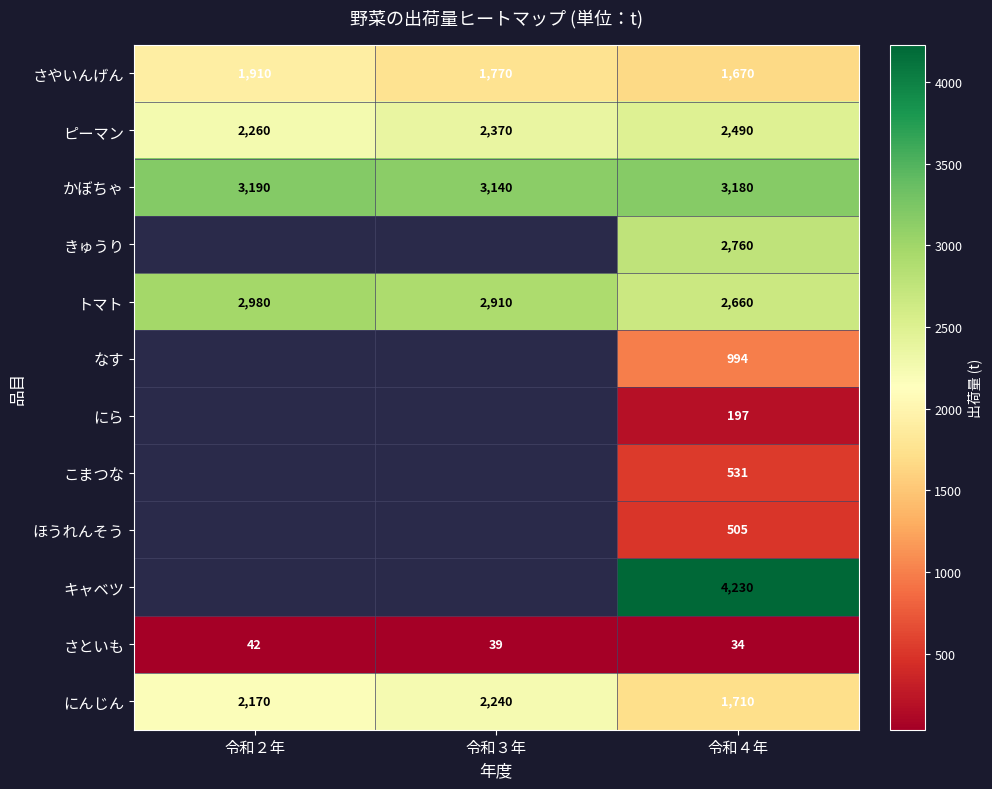

What is the spread (max minus min) of values at 令和４年?

4196